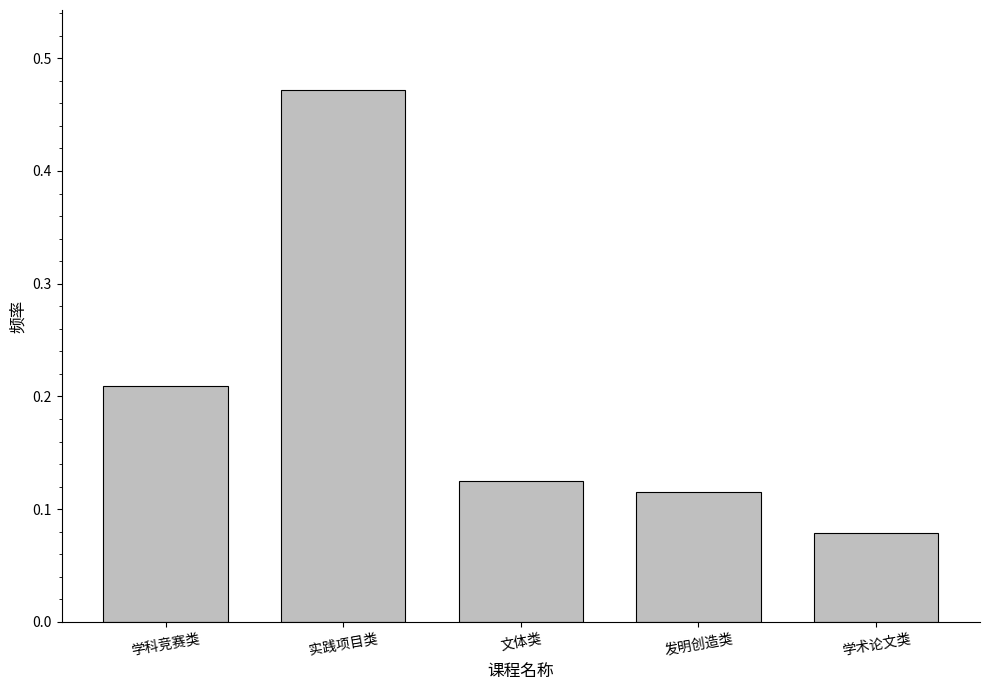

Rank the categories by value from highest to lowest.

实践项目类, 学科竞赛类, 文体类, 发明创造类, 学术论文类